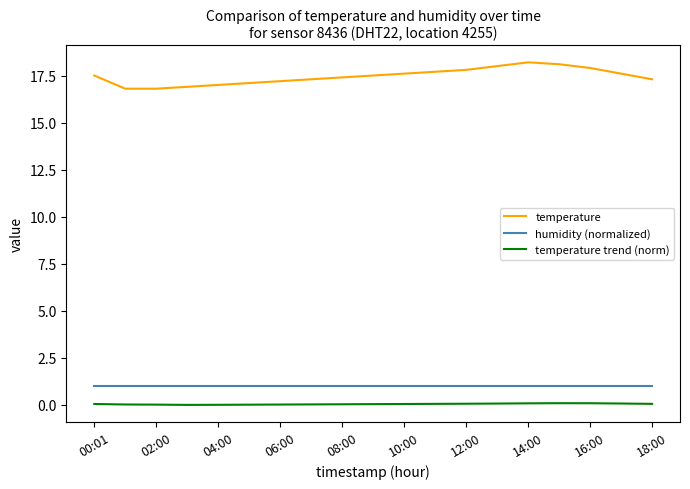

How many series are shown in this chart?

3